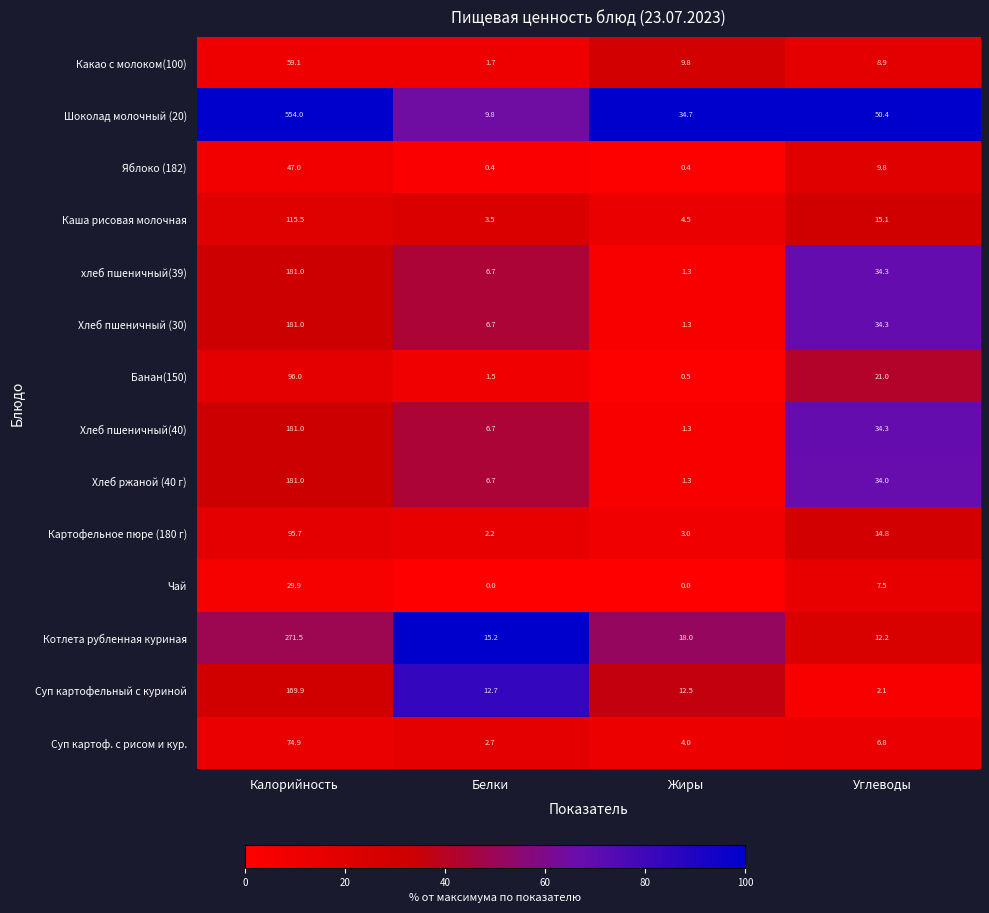

Which series changed the most between Калорийность and Углеводы?

Шоколад молочный (20)